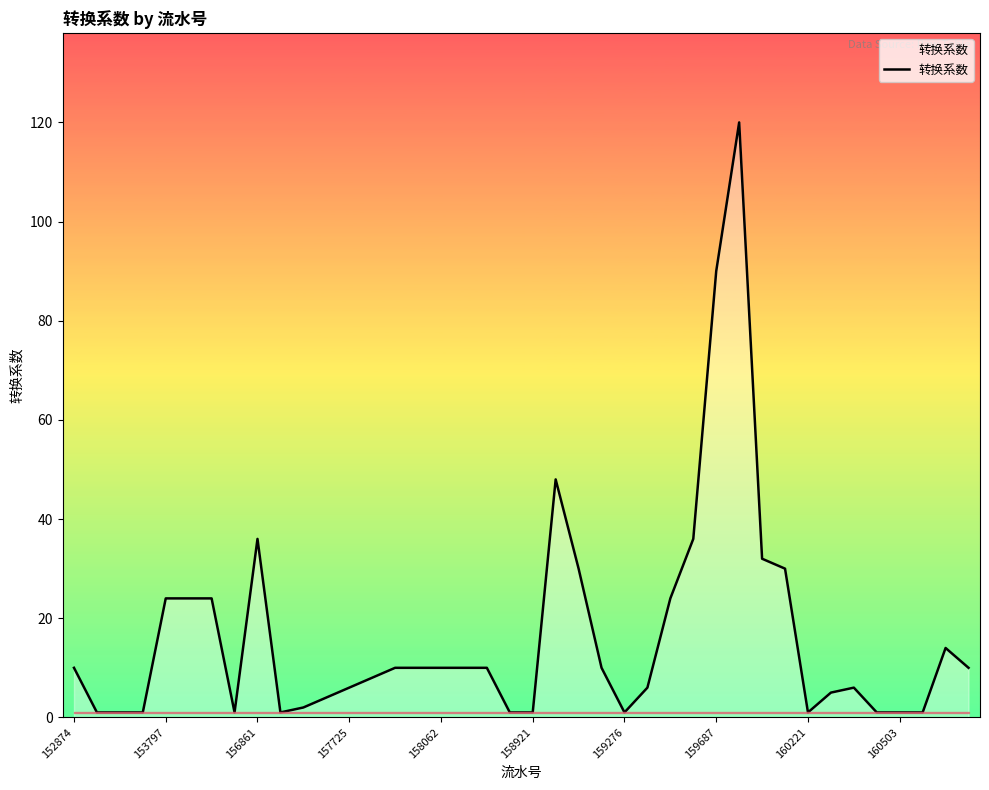

How many lines are shown in the chart?

1